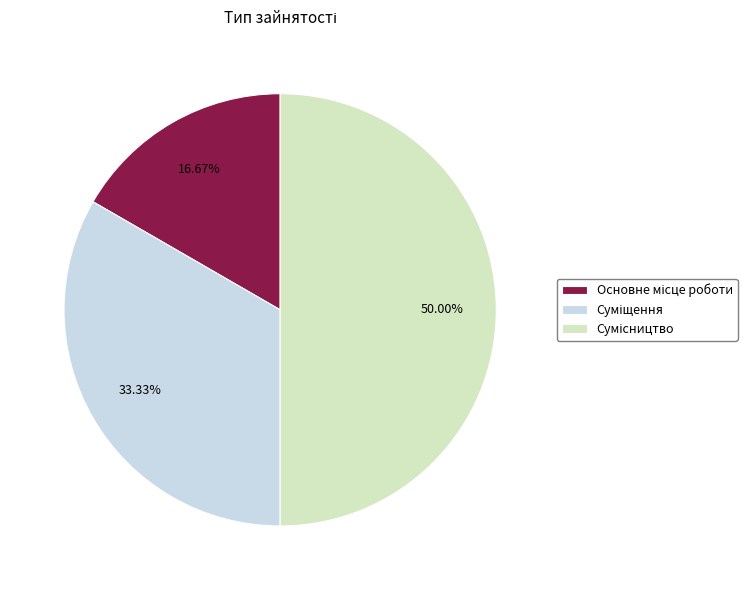

To the nearest percent, what is the difference between the largest and smallest slice percentages?

33%